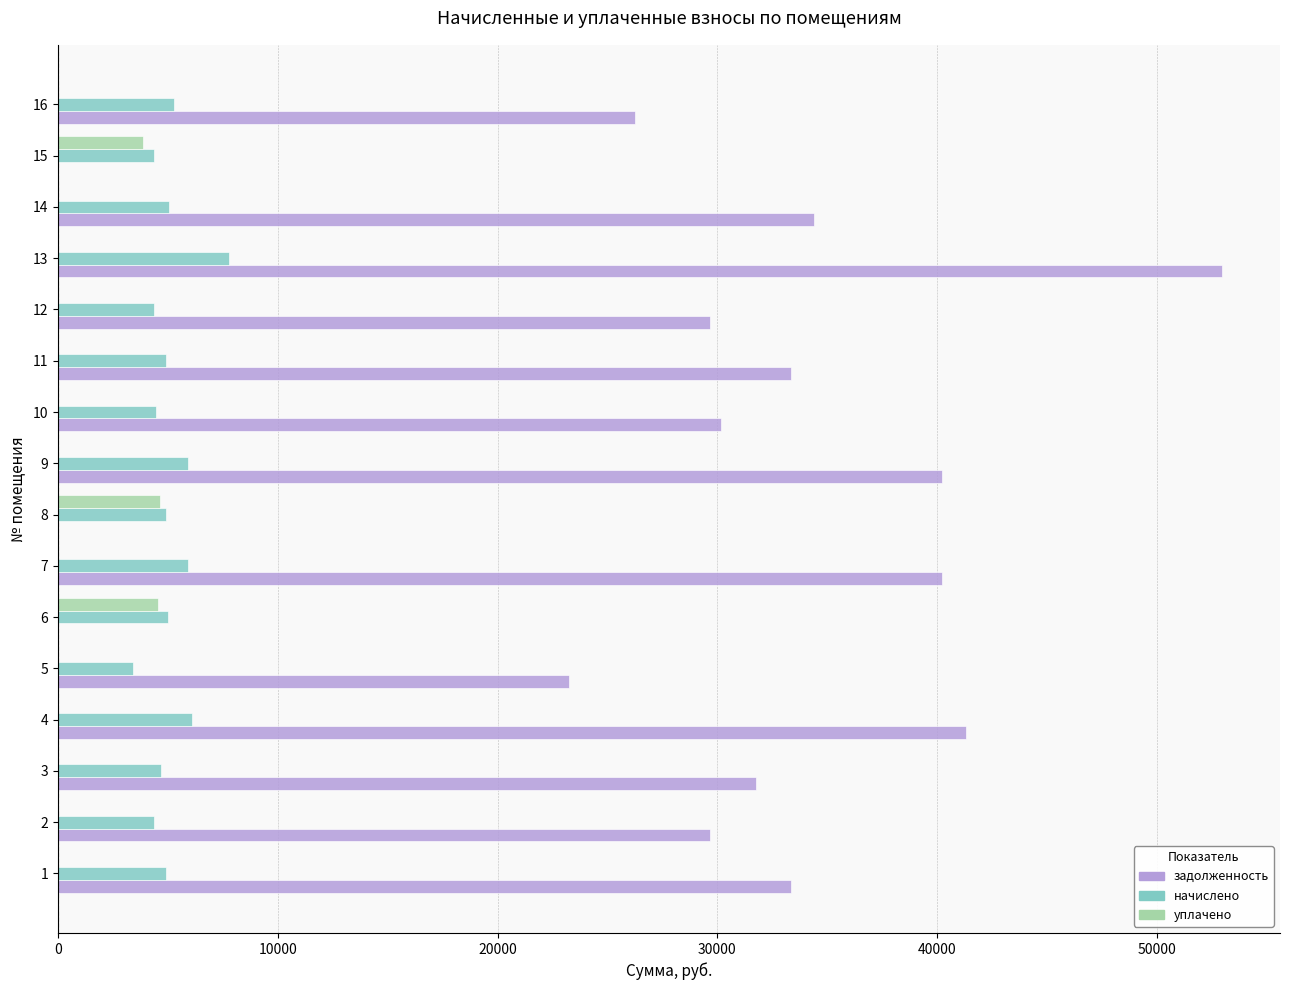

The value of уплачено at 9 is -3004.0. True or false?

False